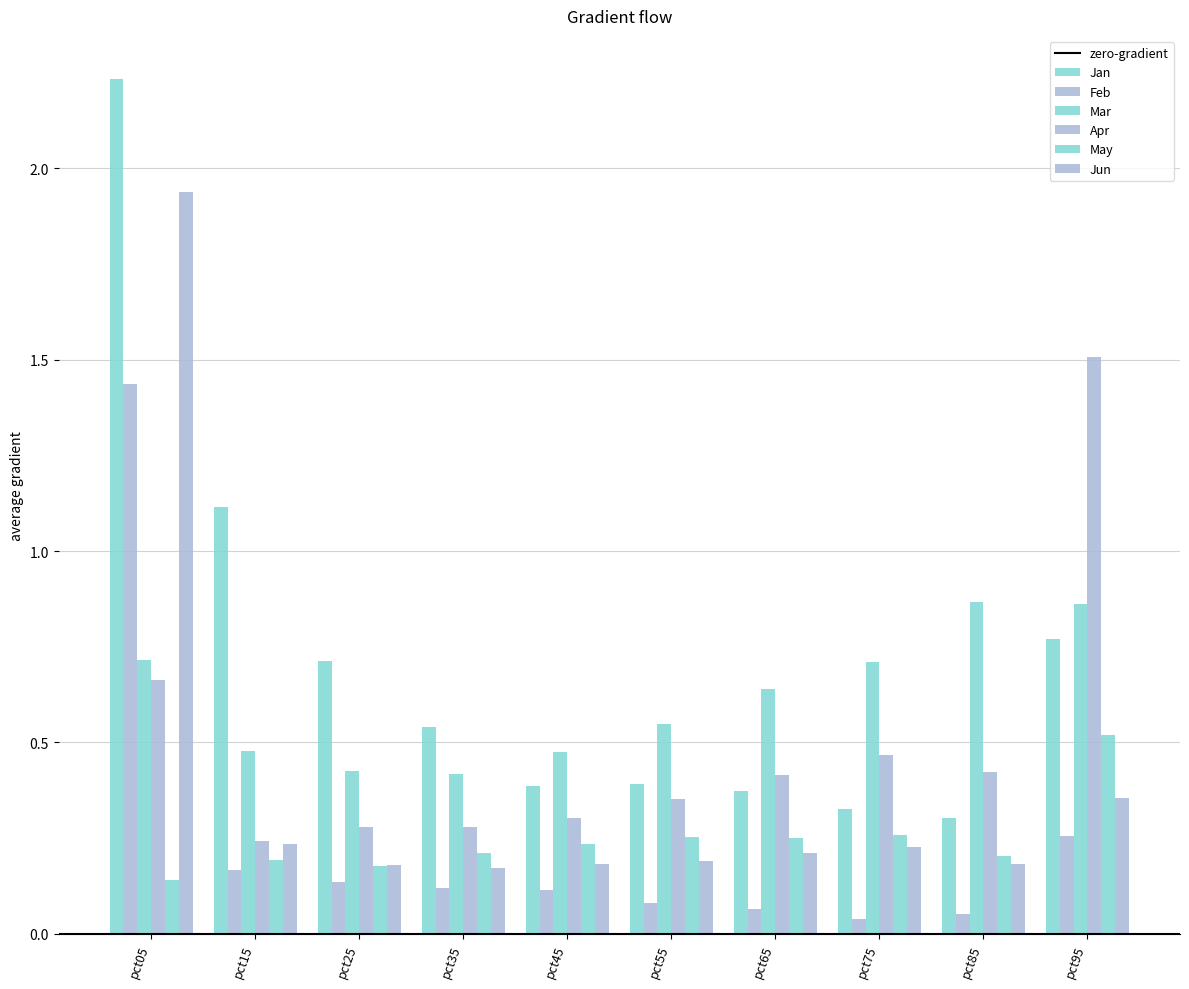

The Feb series shows 0.1 at pct65. True or false?

True